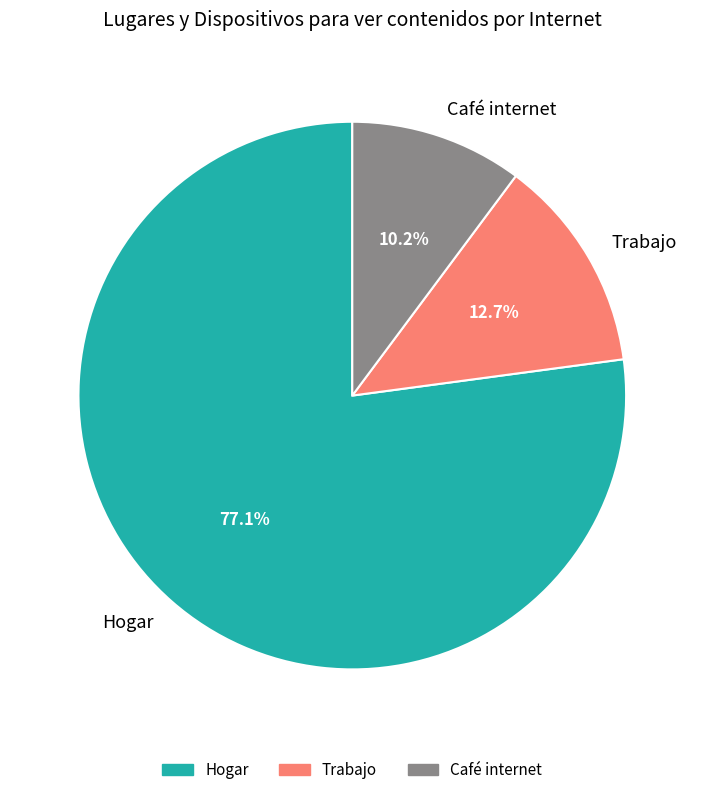

What percentage is the Hogar slice, to the nearest percent?

77%